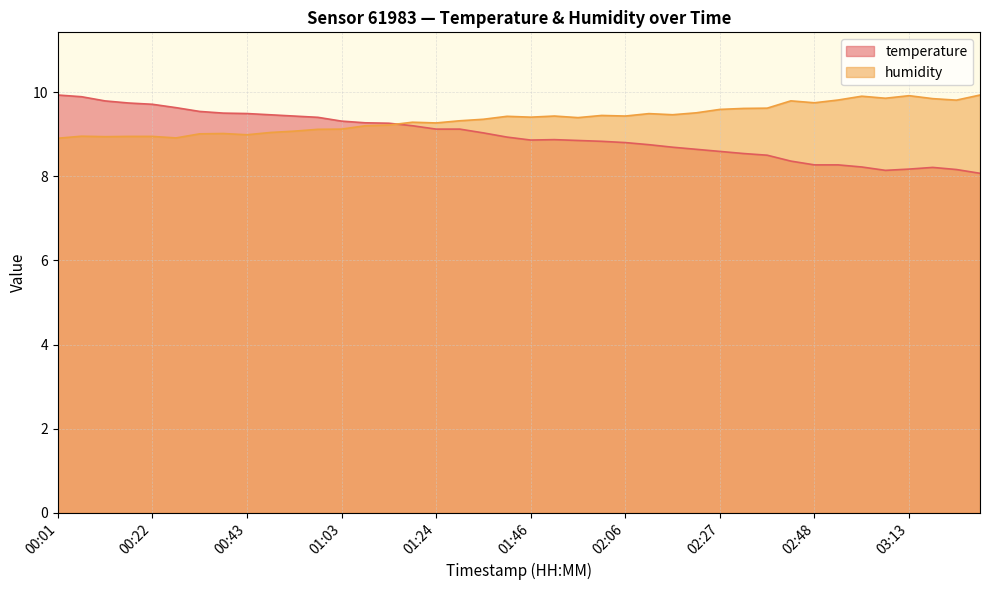

At which category is the sum across all series the highest?

00:07